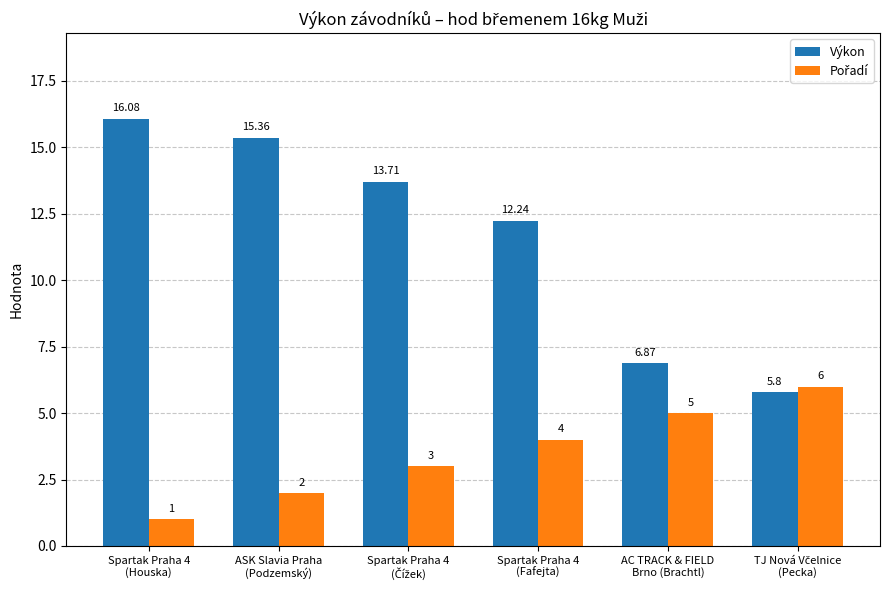

How many categories are shown in the chart?

6